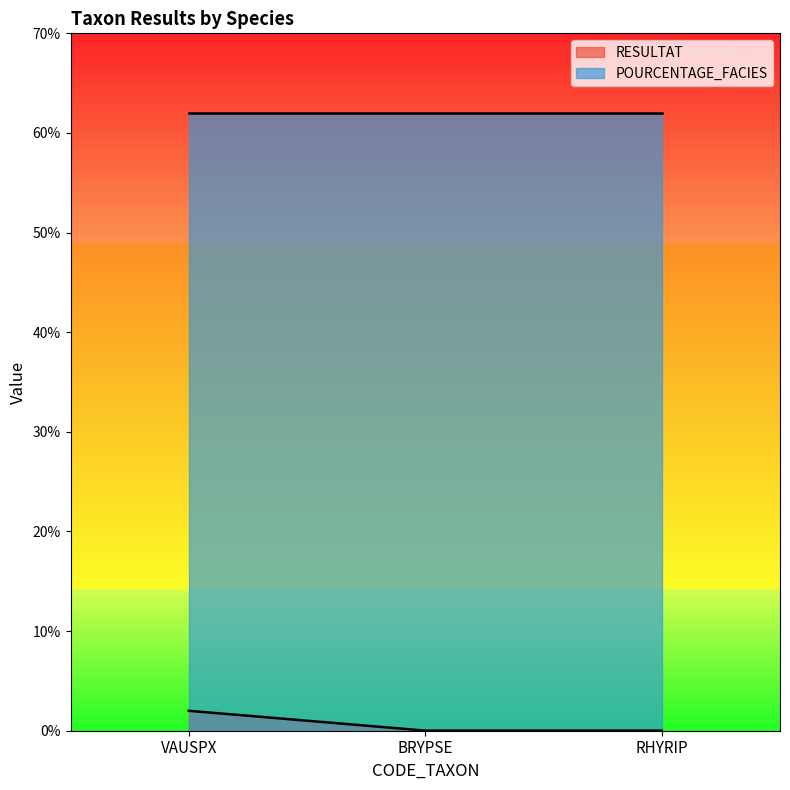

What is the difference between the maximum and minimum values?

2.0